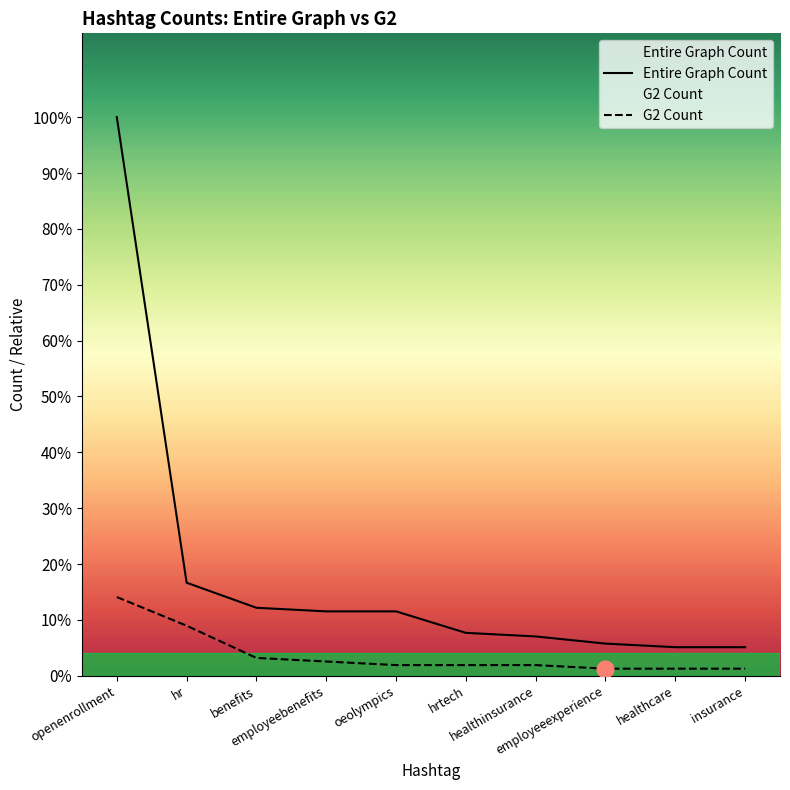

The value of G2 Count at oeolympics is 2. True or false?

False